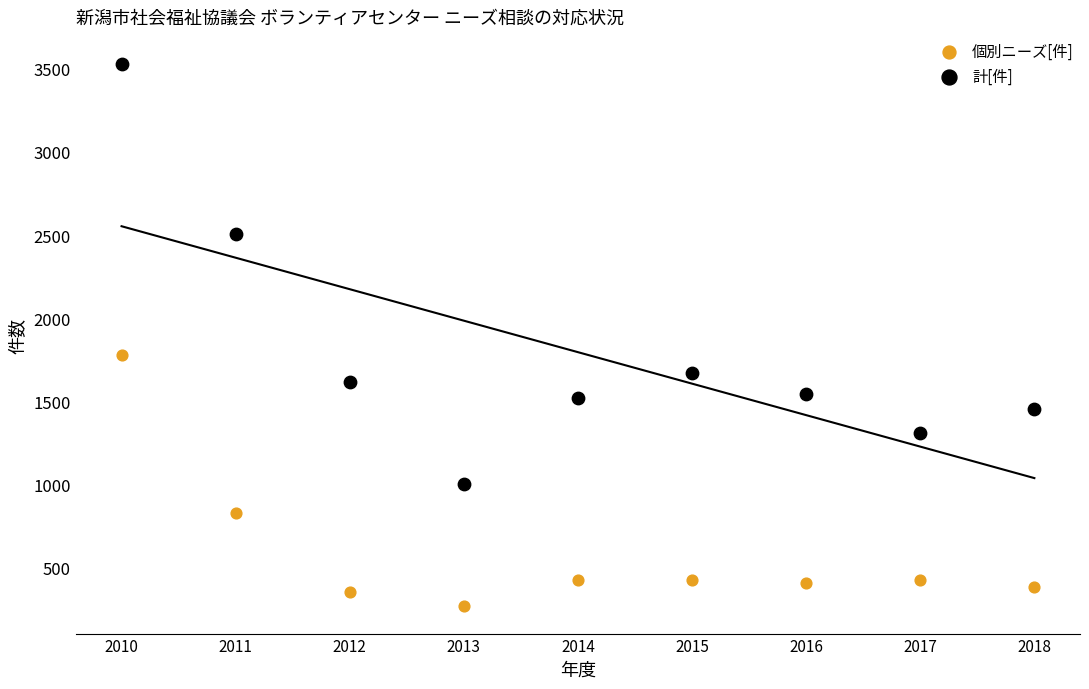

In the 計[件] series, what Y value is closest to 2266?

2507